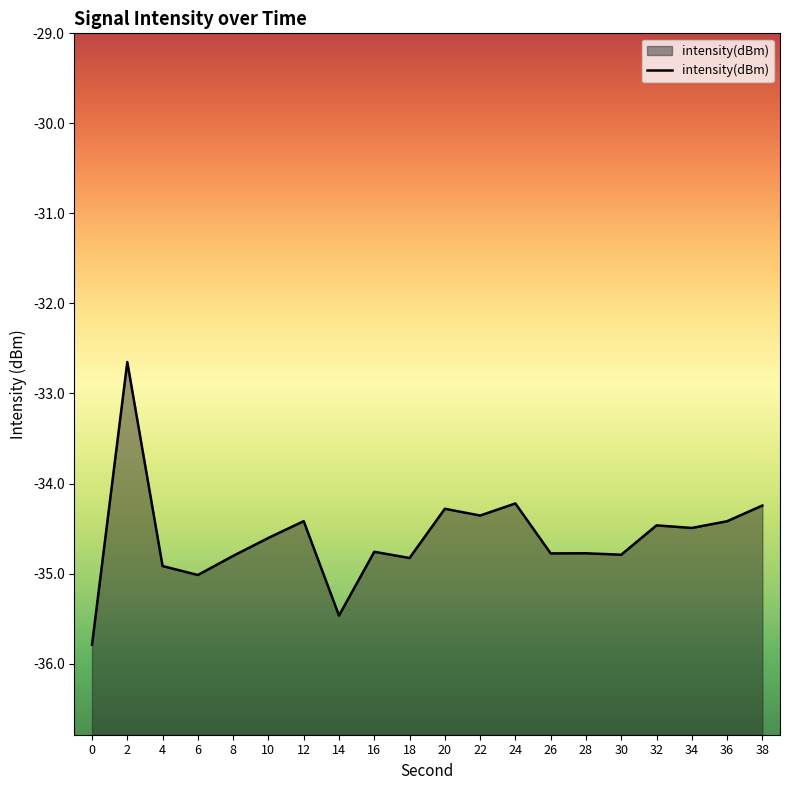

How many interior local valleys (lower than both neighbors) does the data have?

7